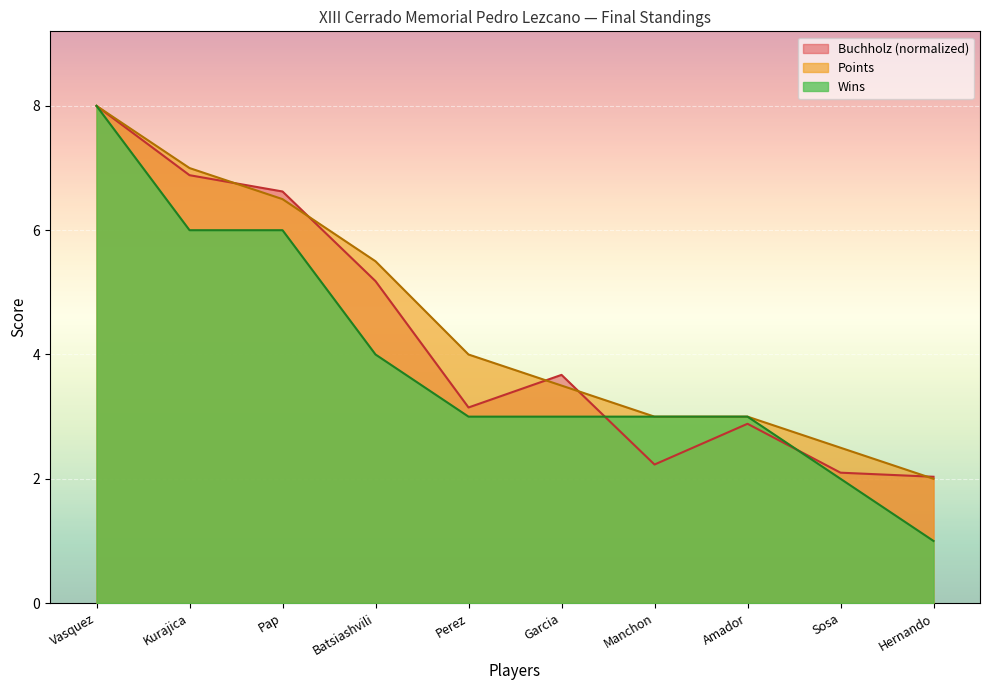

True or false: Wins has a value of 0.6 at Hernando.

False